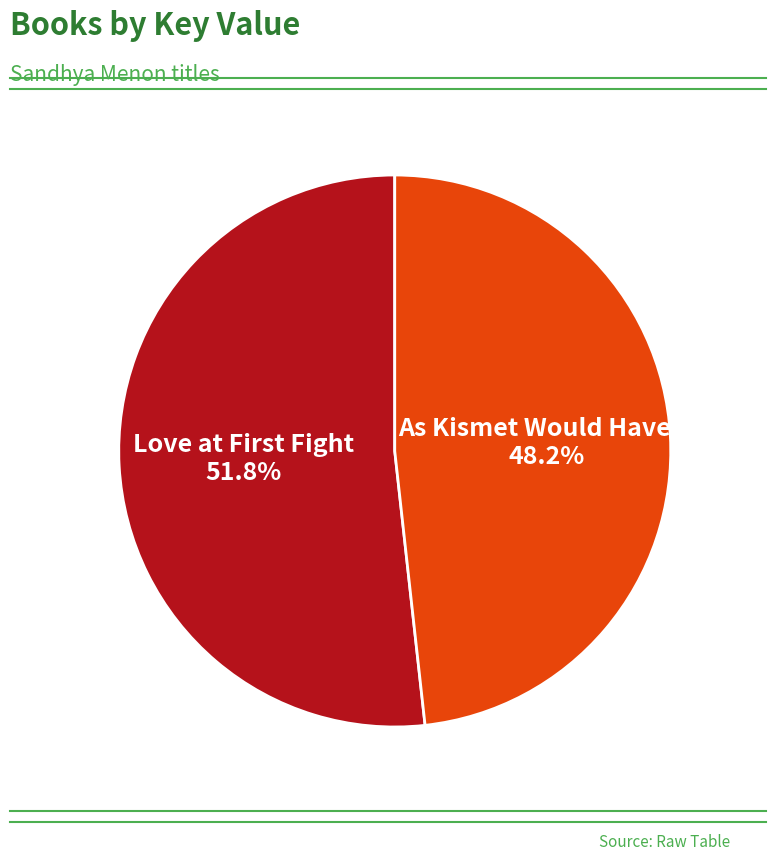

To the nearest percent, what portion does As Kismet Would Have It represent?

48%